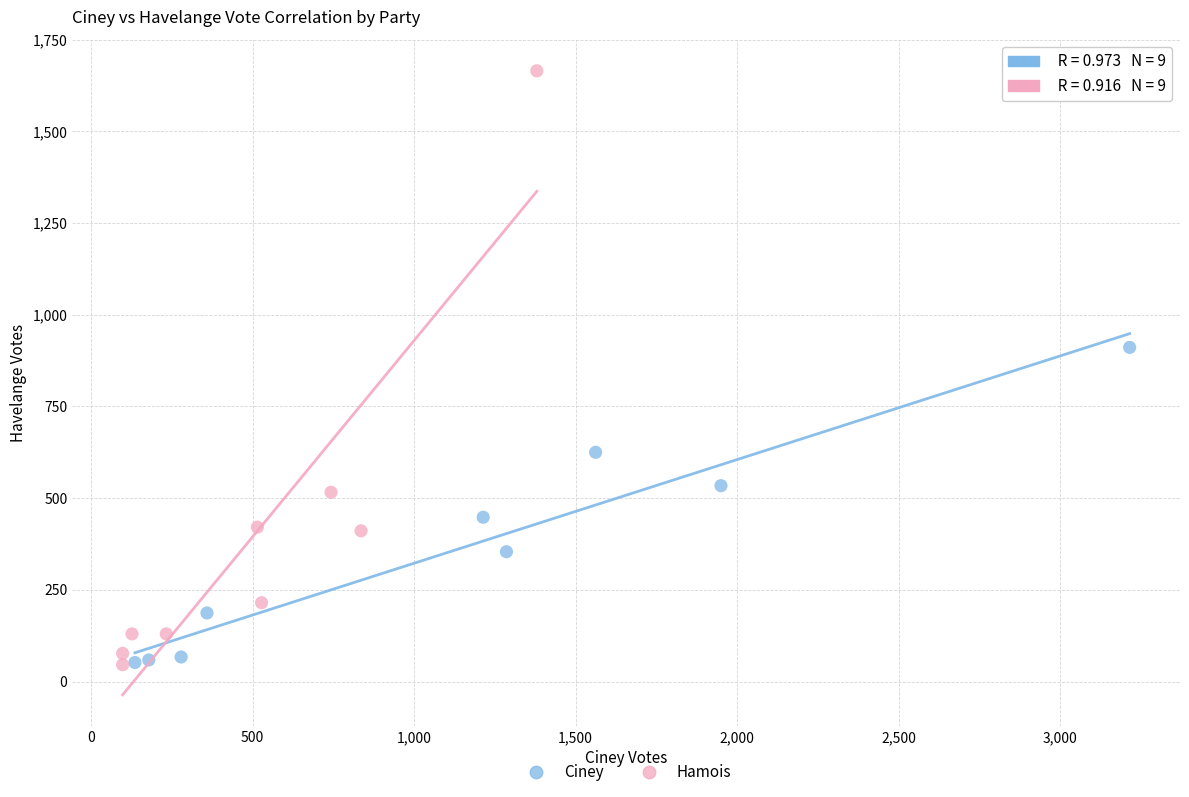

Which series reaches the maximum Y coordinate?

Hamois